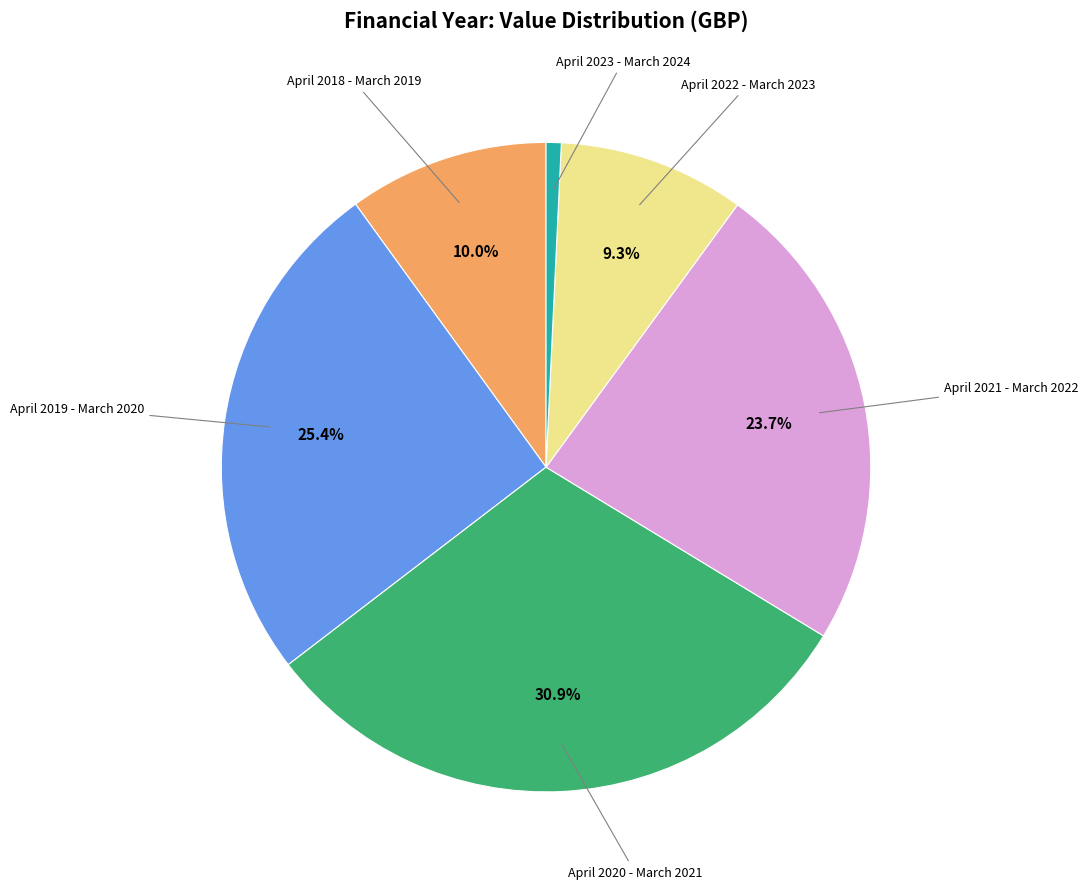

How many slices are in this pie chart?

6